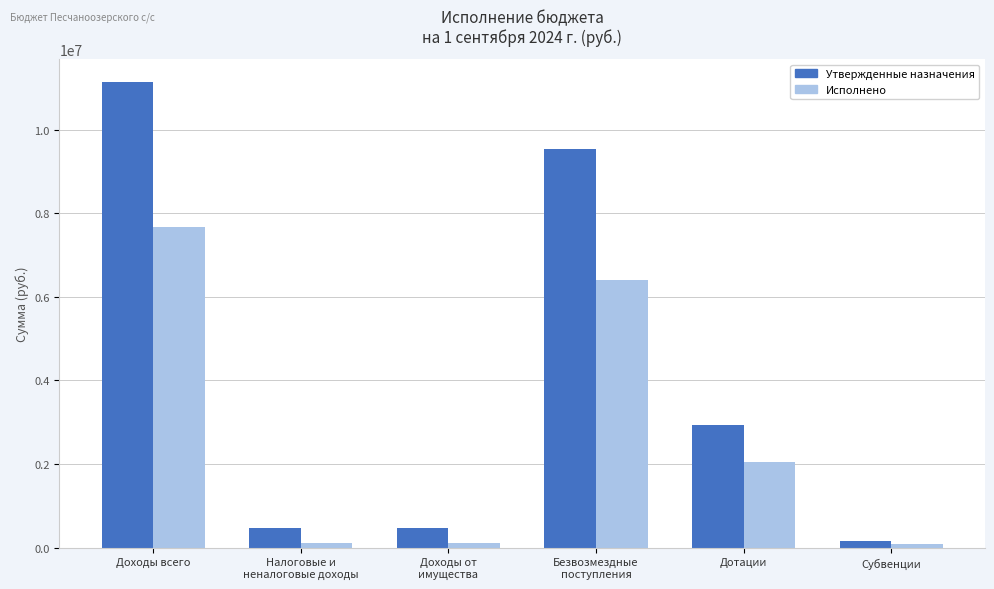

At which category does the chart reach its peak across all series?

Доходы всего